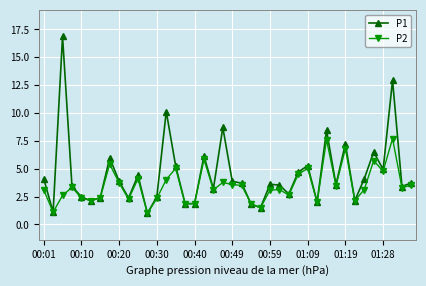

Which series has the largest range (max minus min)?

P1